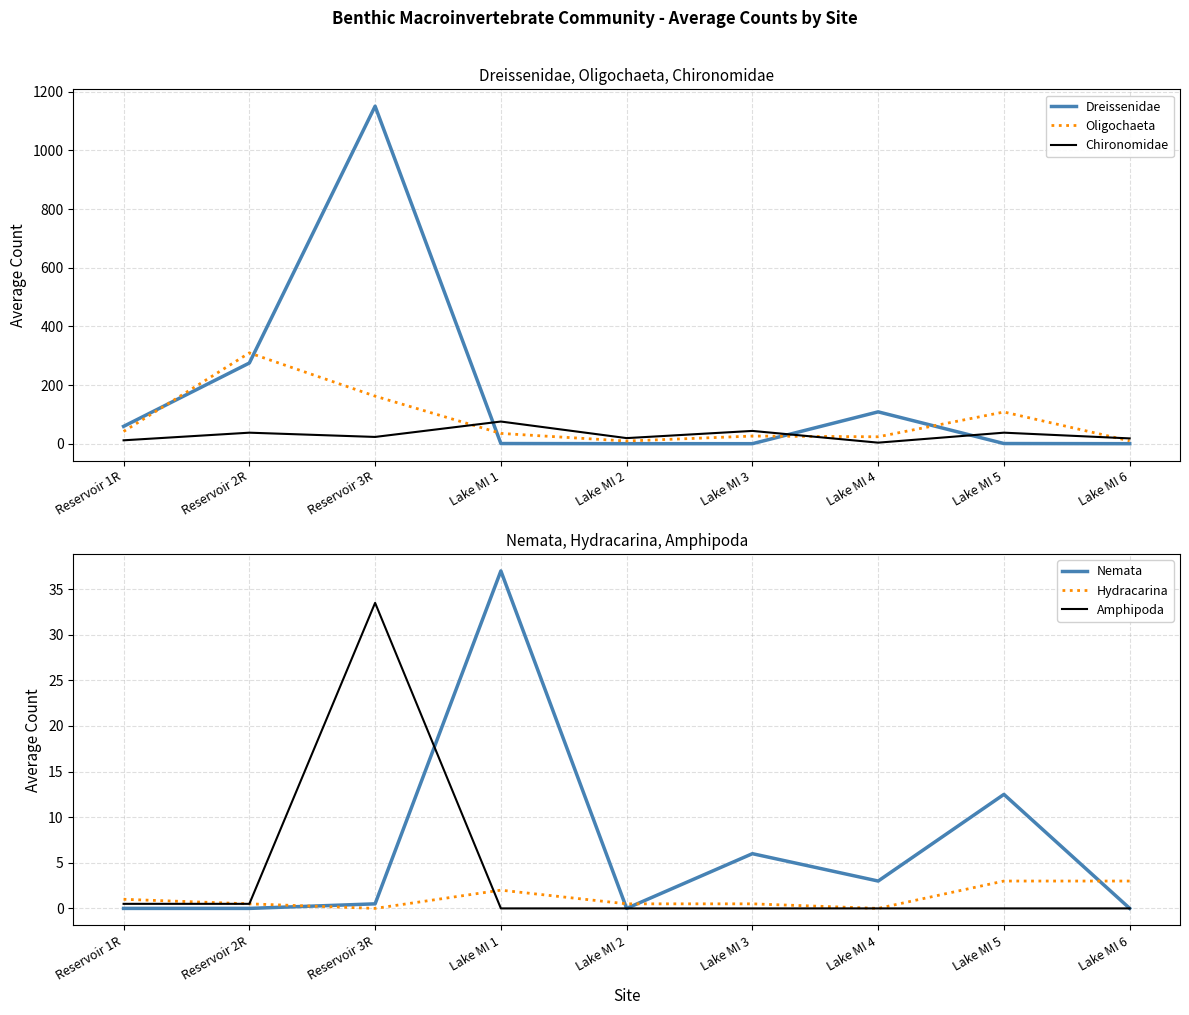

Where is Dreissenidae nearest to the value 575?

Reservoir 2R